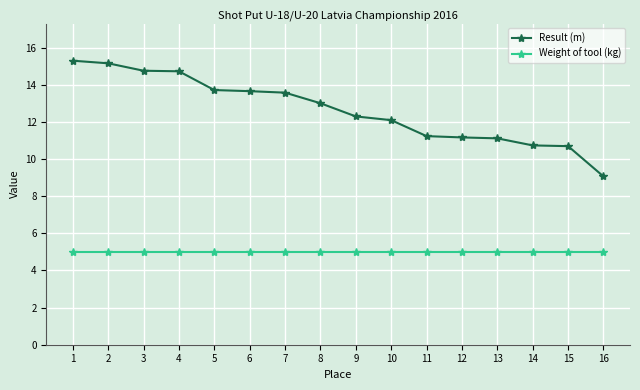

What is the difference between the maximum and second lowest values in the Result (m) series?

4.6